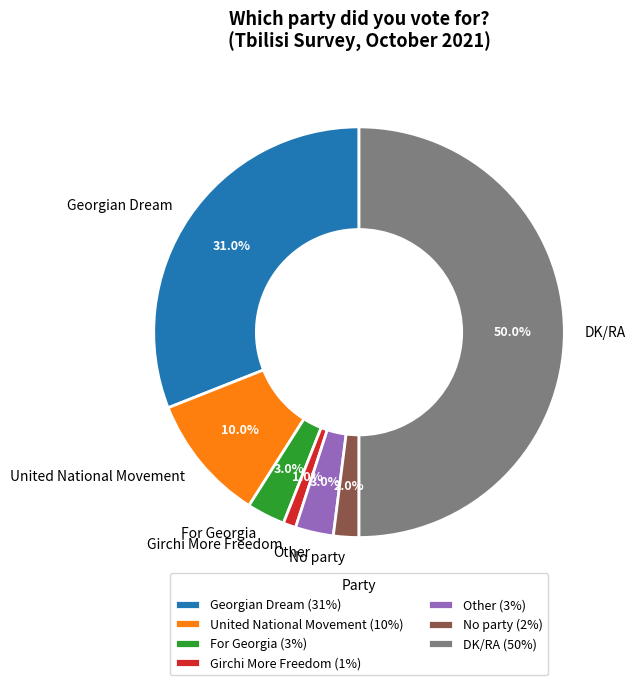

Between For Georgia and Georgian Dream, which is larger?

Georgian Dream